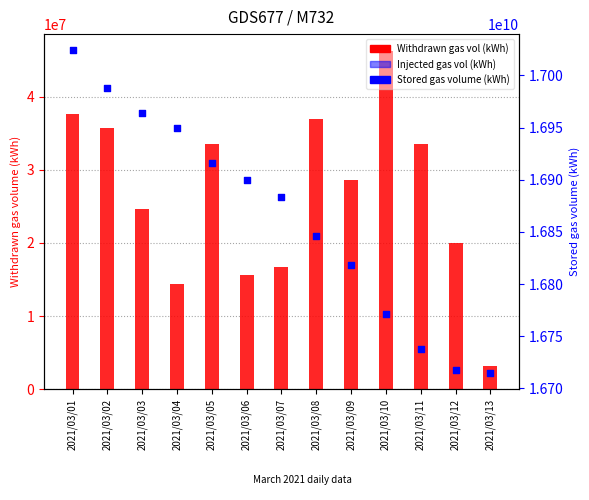

What are all the series names shown in the legend?

Withdrawn gas vol (kWh), Injected gas vol (kWh), Stored gas volume (kWh)